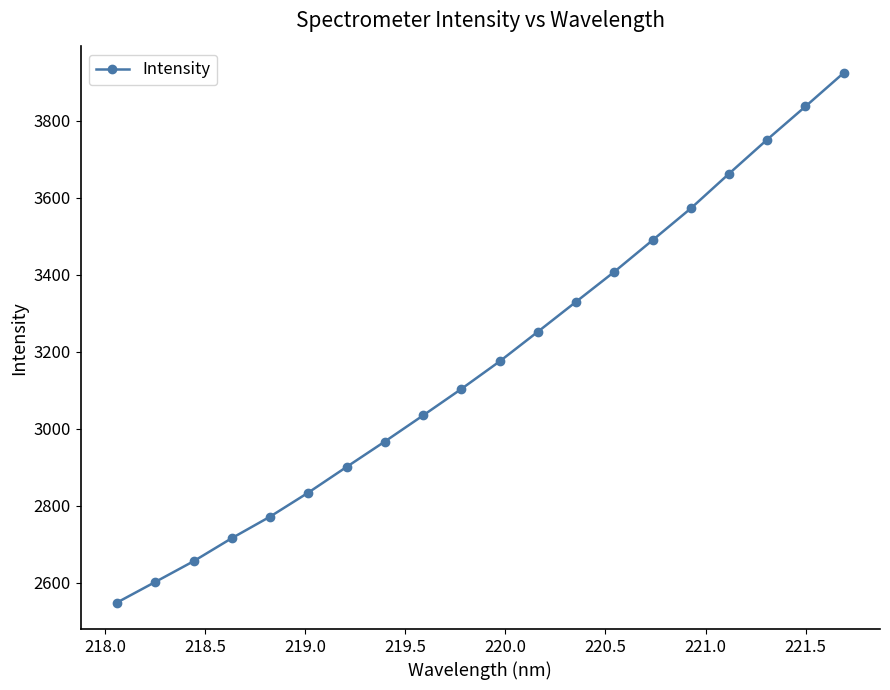

What is the average value?

3177.3